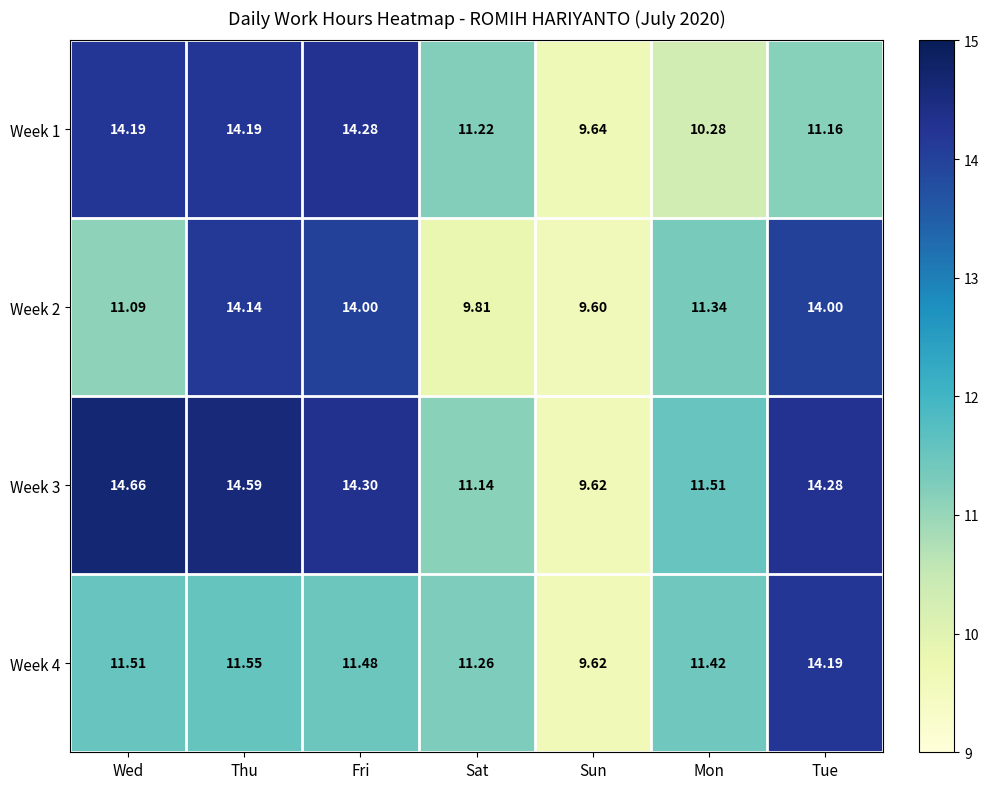

Is the value of Week 3 at Mon greater than the value of Week 4 at Fri?

Yes